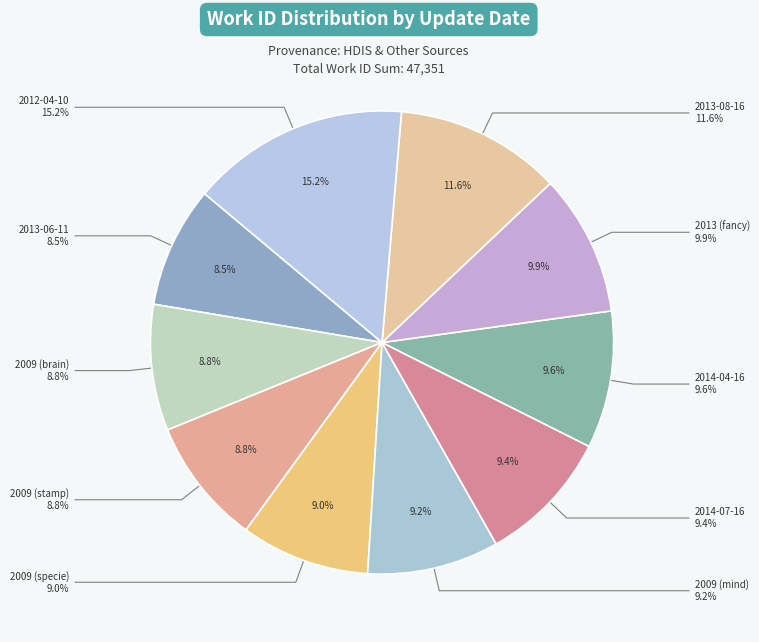

Count the number of slices in the pie.

10